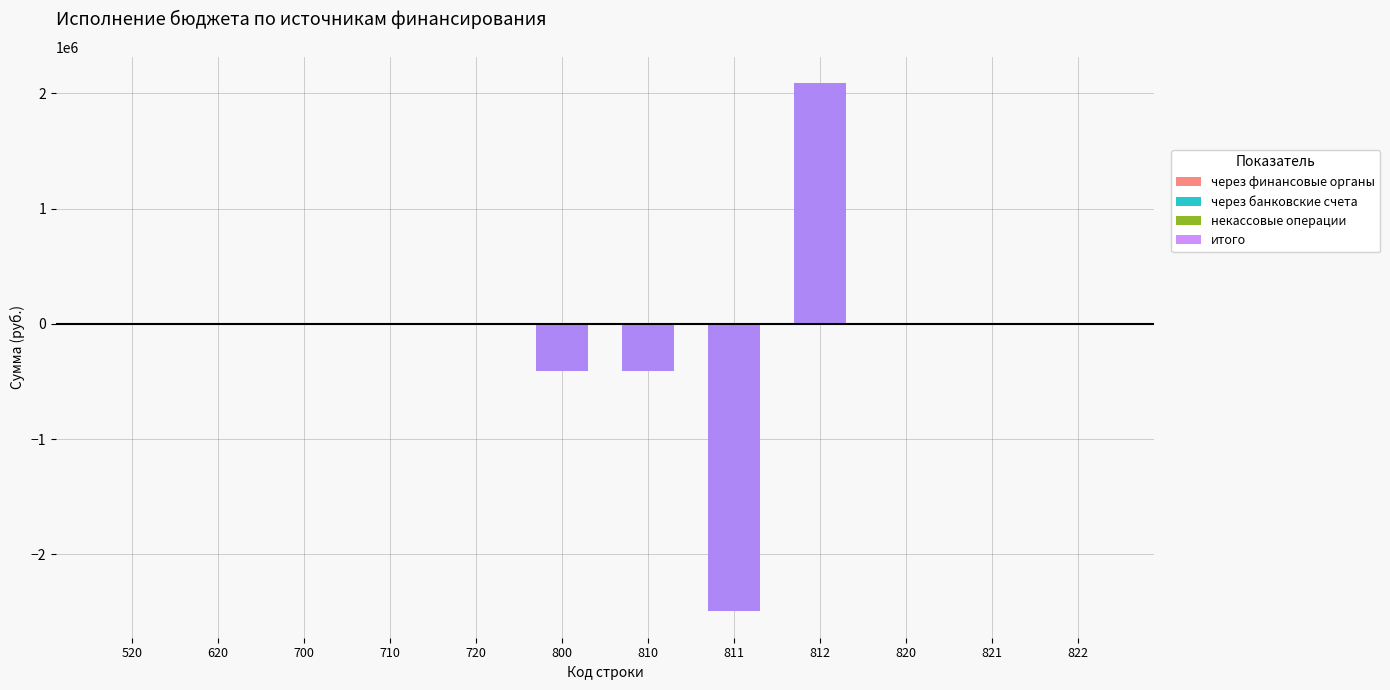

Which has a higher value, 820 or 710?

820